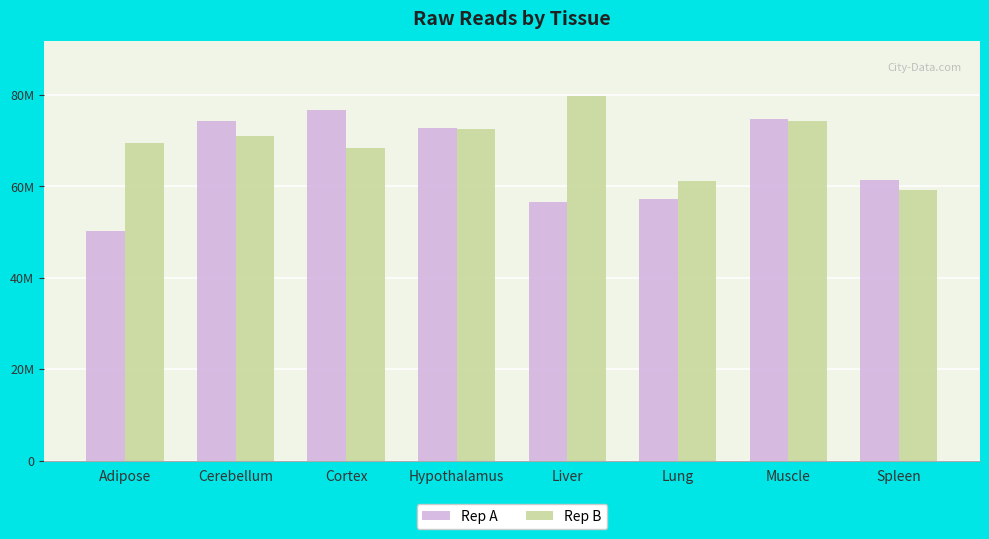

What are all the series names shown in the legend?

Rep A, Rep B